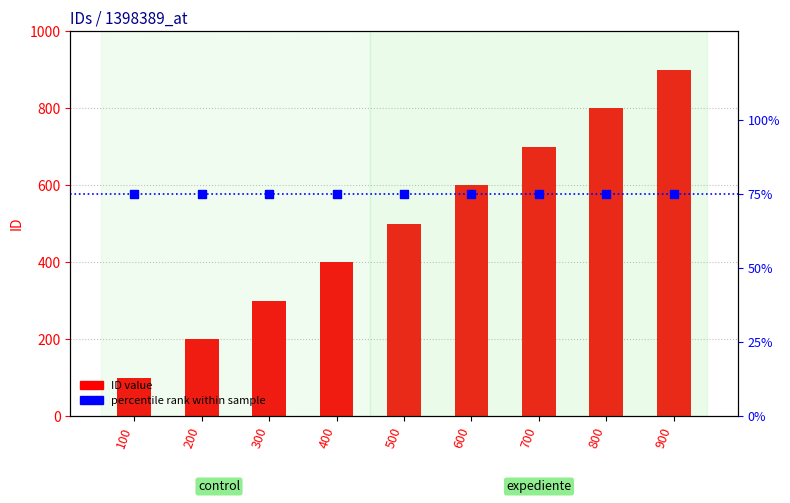

Which series contains the highest Y value?

ID value